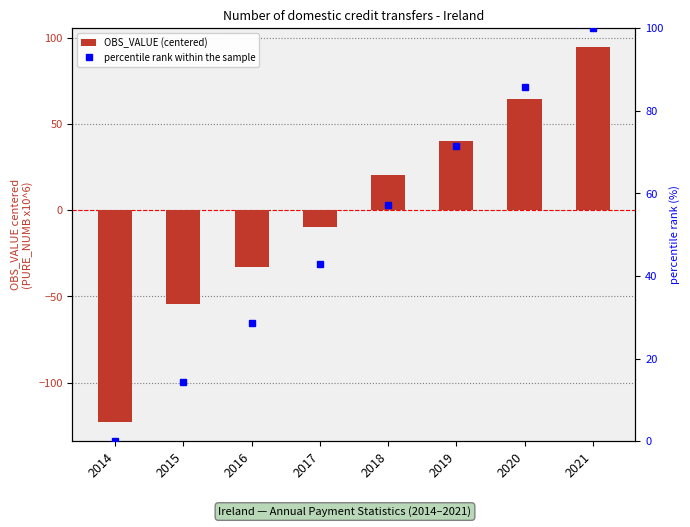

How many groups of bars are there?

8